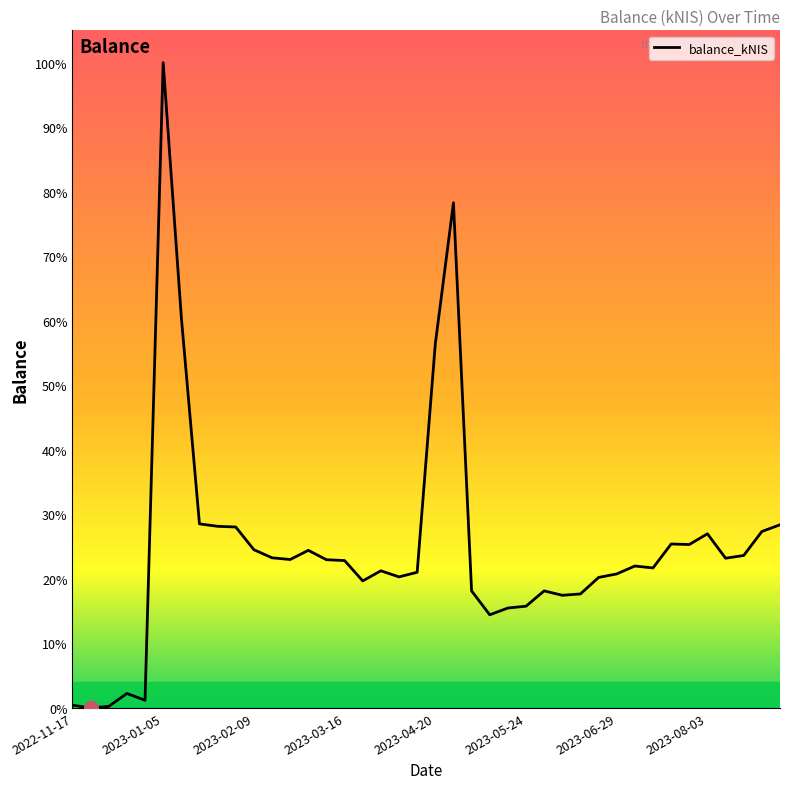

At which category does the data reach its first local valley?

2023-01-05